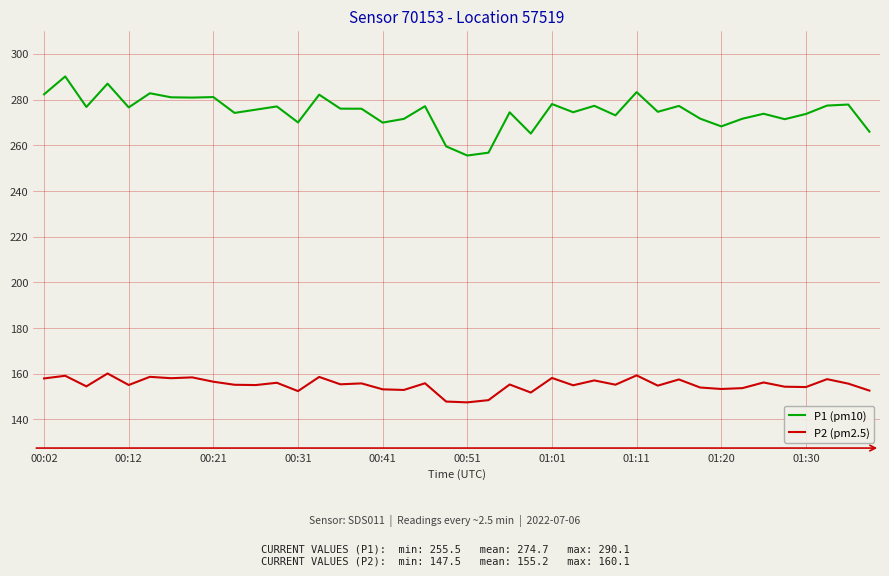

What is the smallest value displayed?

147.5